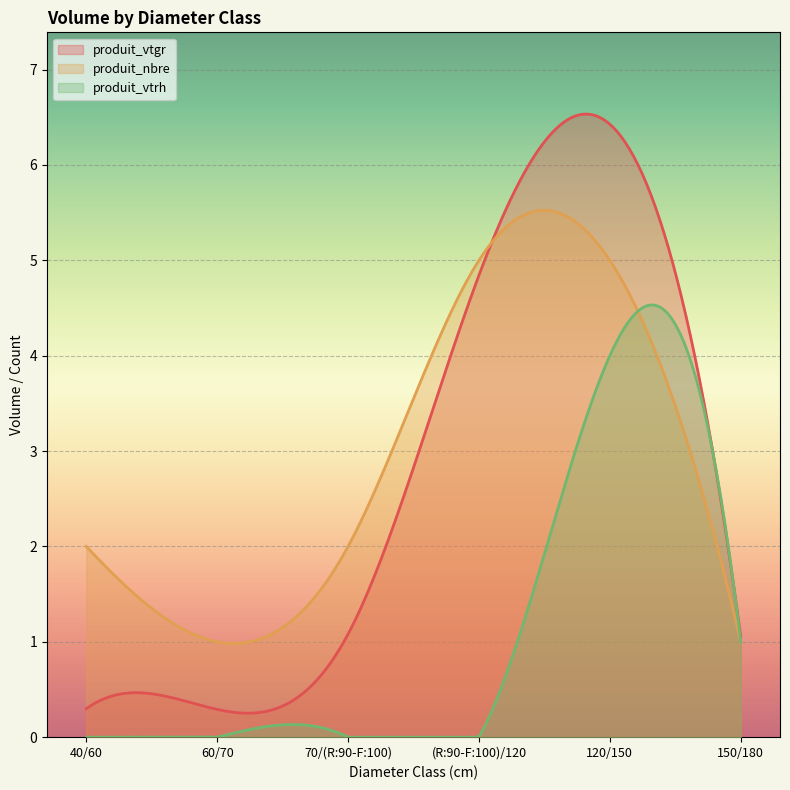

What is the difference between the maximum and second lowest values in the produit_vtrh series?

4.5